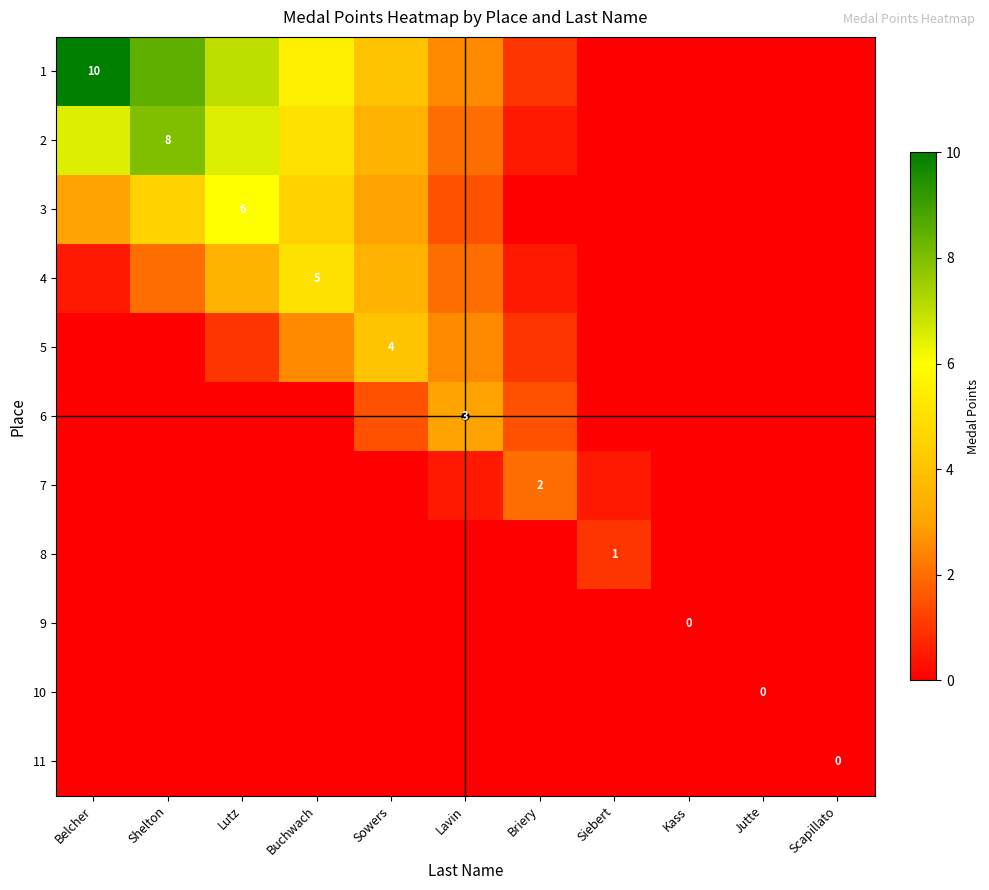

The value of 6 at Lavin is 3.0. True or false?

True